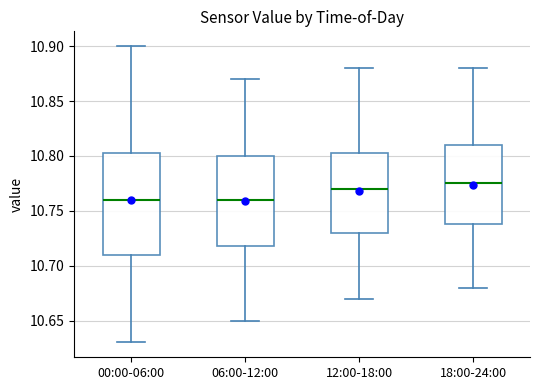

Where does the lower whisker of the box for 18:00-24:00 end on the y-axis? The values are not printed on the chart, so give them approximately, as read against the axis.

10.680